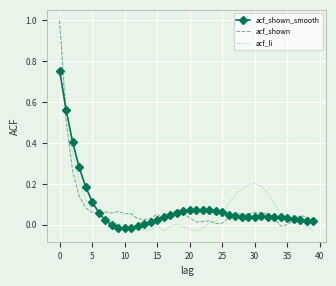

What are all the series names shown in the legend?

acf_shown_smooth, acf_shown, acf_li